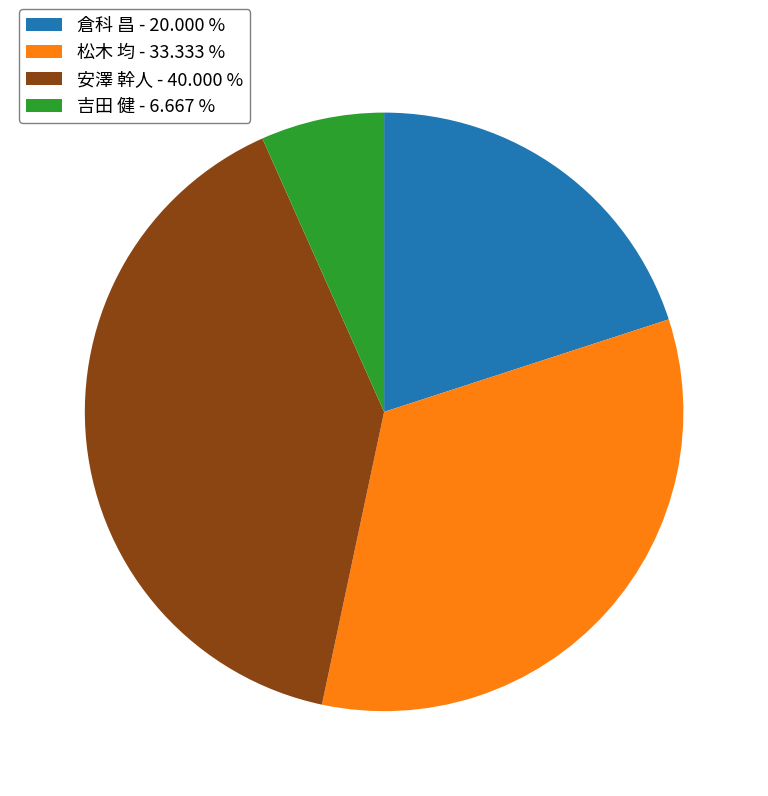

What is the largest slice in the pie chart?

安澤 幹人